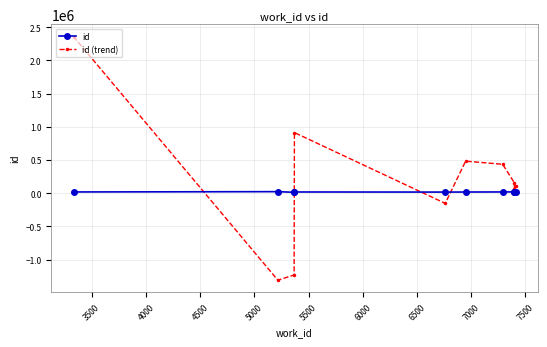

True or false: id (trend) and id cross at least once.

True